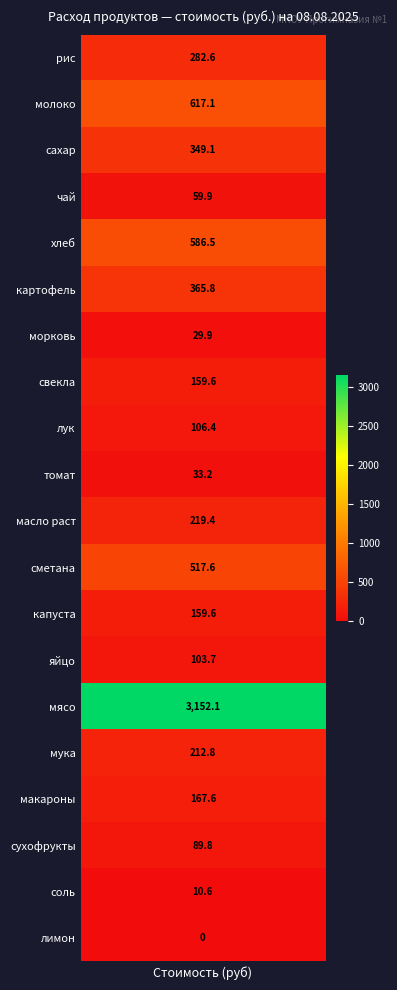

The value of хлеб at 1 is -342.0. True or false?

False